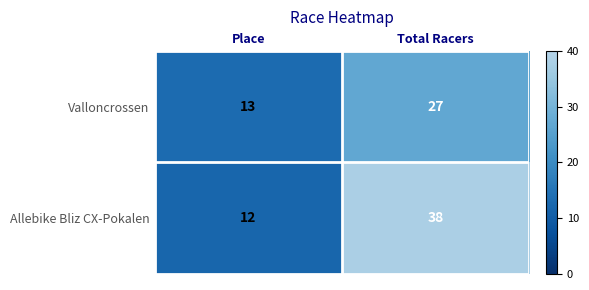

Which series has the largest total across all categories?

Allebike Bliz CX-Pokalen